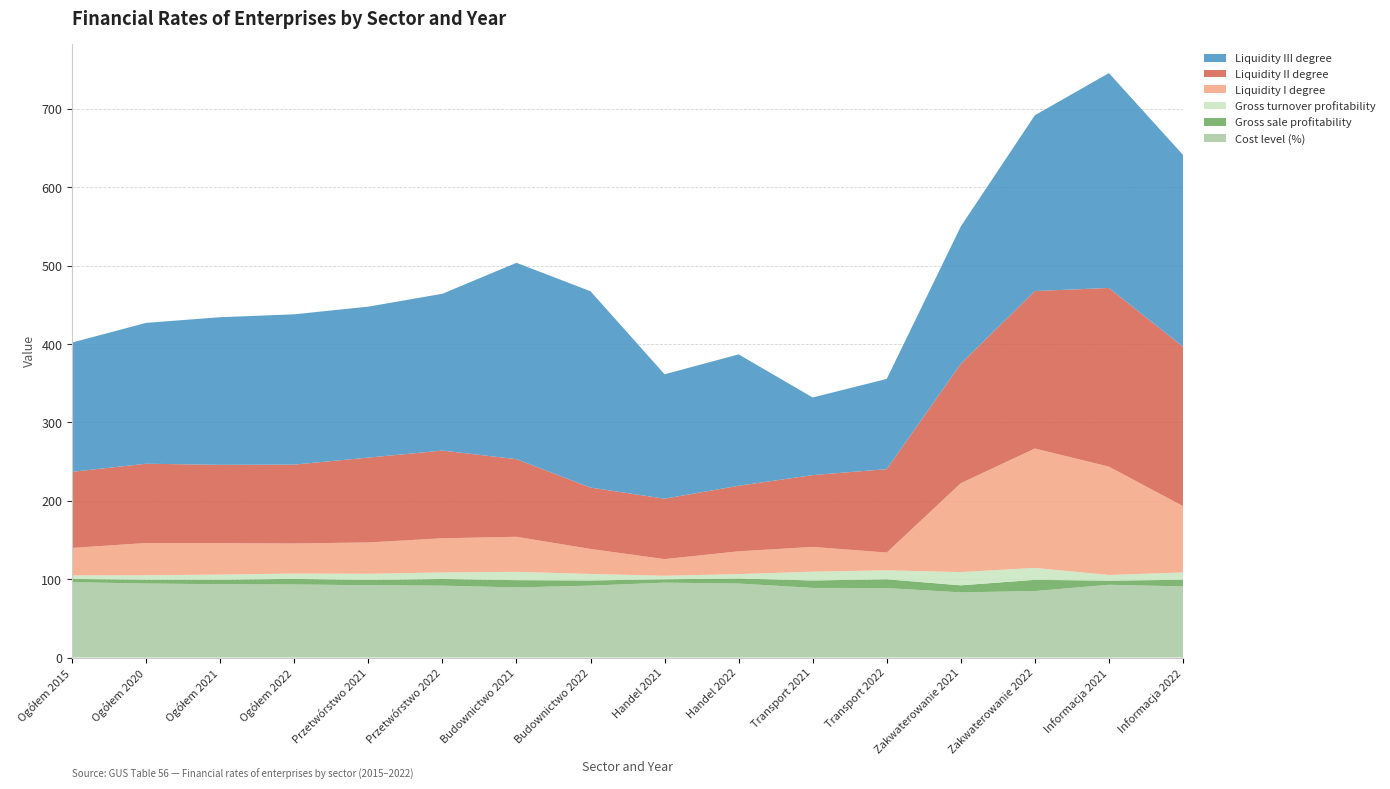

Reading left to right, extract all data points from this chart.

Cost level (%): Ogółem 2015=96.1	Ogółem 2020=94.4	Ogółem 2021=93.5	Ogółem 2022=93.2	Przetwórstwo 2021=92.2	Przetwórstwo 2022=91.7	Budownictwo 2021=89.4	Budownictwo 2022=91.7	Handel 2021=95.5	Handel 2022=94.4	Transport 2021=88.8	Transport 2022=88.6	Zakwaterowanie 2021=83.1	Zakwaterowanie 2022=84.8	Informacja 2021=92.8	Informacja 2022=90.7
Gross sale profitability: Ogółem 2015=4.1	Ogółem 2020=4.9	Ogółem 2021=5.8	Ogółem 2022=7.1	Przetwórstwo 2021=6.8	Przetwórstwo 2022=8.5	Budownictwo 2021=9.3	Budownictwo 2022=6.6	Handel 2021=4.3	Handel 2022=6.4	Transport 2021=9.5	Transport 2022=11.2	Zakwaterowanie 2021=9.0	Zakwaterowanie 2022=14.3	Informacja 2021=5.3	Informacja 2022=8.5
Gross turnover profitability: Ogółem 2015=4.6	Ogółem 2020=5.6	Ogółem 2021=6.5	Ogółem 2022=6.8	Przetwórstwo 2021=7.8	Przetwórstwo 2022=8.3	Budownictwo 2021=10.6	Budownictwo 2022=8.3	Handel 2021=4.5	Handel 2022=5.6	Transport 2021=11.2	Transport 2022=11.4	Zakwaterowanie 2021=16.9	Zakwaterowanie 2022=15.2	Informacja 2021=7.2	Informacja 2022=9.3
Liquidity I degree: Ogółem 2015=35.0	Ogółem 2020=41.2	Ogółem 2021=40.1	Ogółem 2022=38.4	Przetwórstwo 2021=40.0	Przetwórstwo 2022=43.6	Budownictwo 2021=44.7	Budownictwo 2022=31.9	Handel 2021=21.2	Handel 2022=29.1	Transport 2021=31.6	Transport 2022=22.7	Zakwaterowanie 2021=113.4	Zakwaterowanie 2022=152.3	Informacja 2021=138.2	Informacja 2022=84.7
Liquidity II degree: Ogółem 2015=97.1	Ogółem 2020=101.1	Ogółem 2021=99.9	Ogółem 2022=100.6	Przetwórstwo 2021=108.2	Przetwórstwo 2022=111.9	Budownictwo 2021=99.0	Budownictwo 2022=78.3	Handel 2021=77.1	Handel 2022=83.6	Transport 2021=91.6	Transport 2022=106.4	Zakwaterowanie 2021=152.3	Zakwaterowanie 2022=200.9	Informacja 2021=227.9	Informacja 2022=203.3
Liquidity III degree: Ogółem 2015=164.9	Ogółem 2020=179.7	Ogółem 2021=188.3	Ogółem 2022=191.7	Przetwórstwo 2021=192.6	Przetwórstwo 2022=200.0	Budownictwo 2021=250.5	Budownictwo 2022=250.4	Handel 2021=158.7	Handel 2022=167.6	Transport 2021=99.0	Transport 2022=115.1	Zakwaterowanie 2021=175.2	Zakwaterowanie 2022=224.2	Informacja 2021=274.1	Informacja 2022=244.7